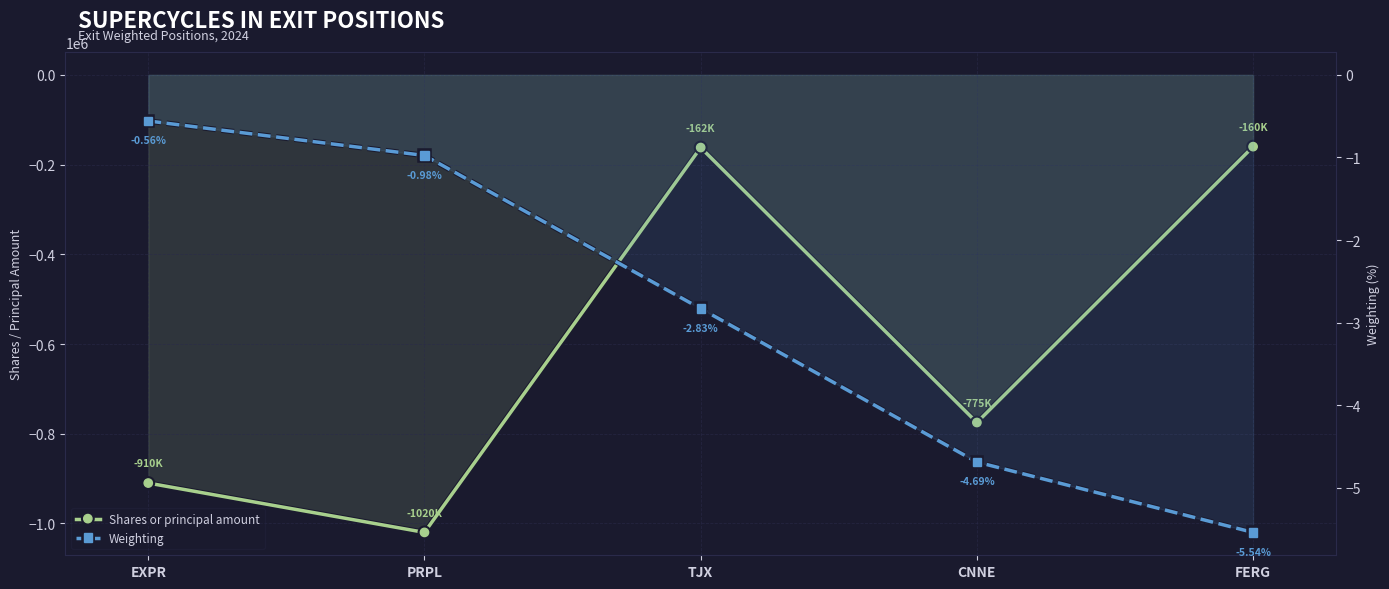

True or false: Weighting has more than 1 points higher than both neighbors.

False